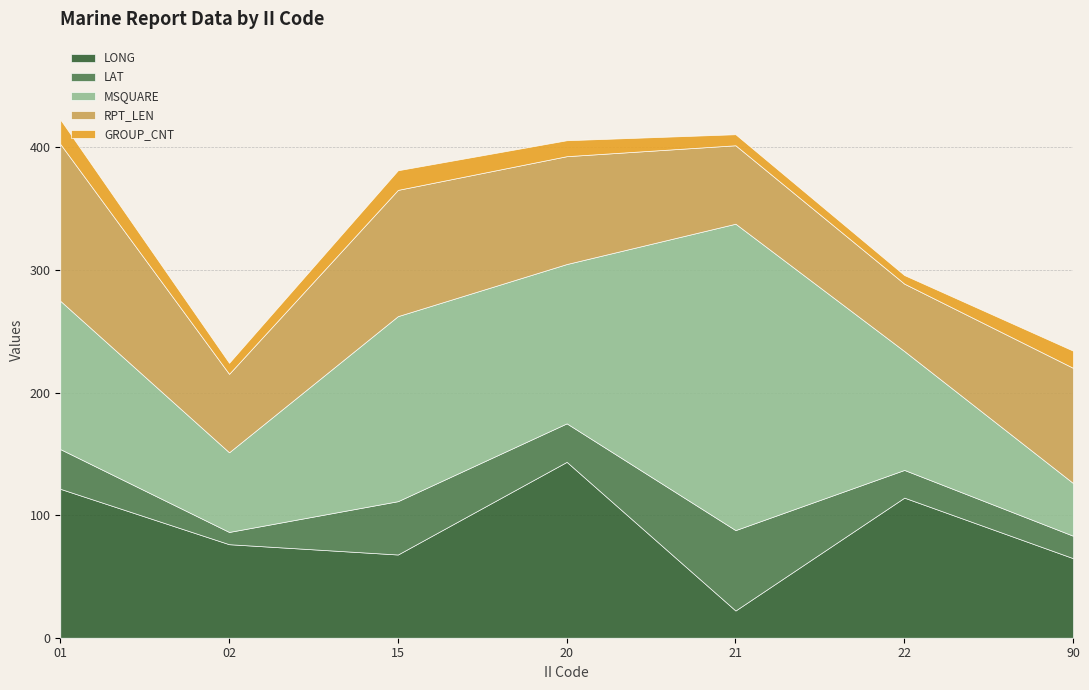

What is the value of the LAT point at the 6th from the left?

22.6